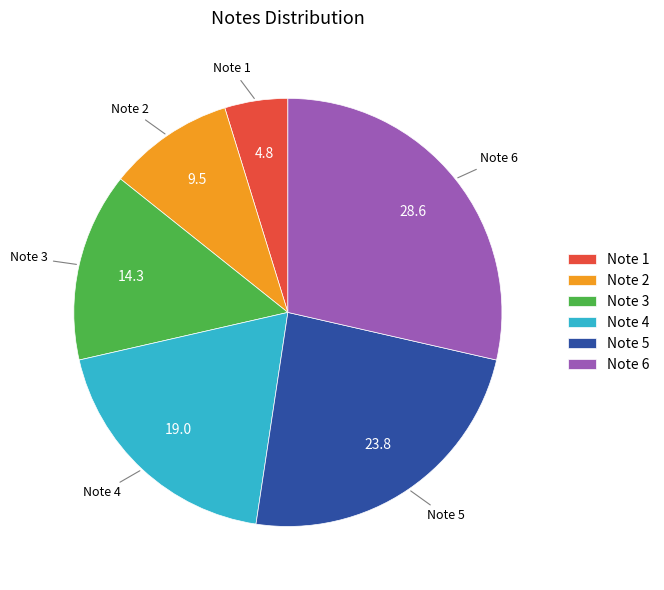

True or false: Note 4 accounts for 8% of the total.

False